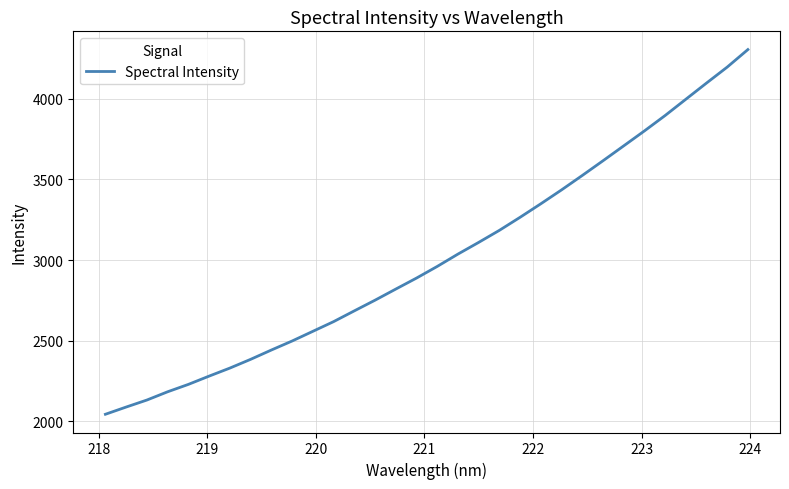

What is the smallest value displayed?

2043.4